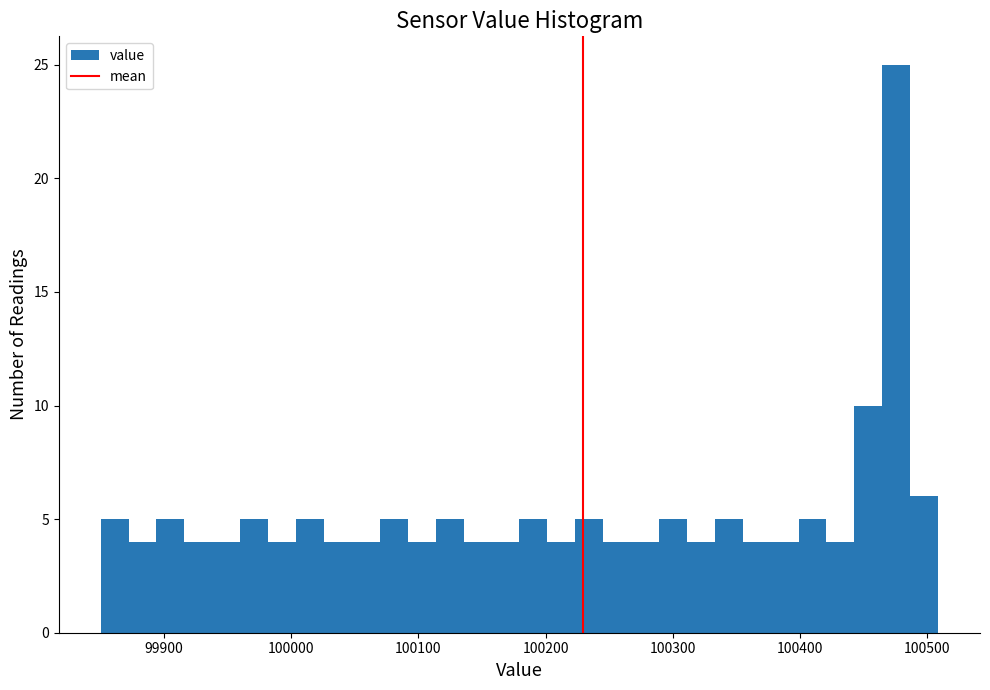

Read against the x-axis, roughly where is the centre of the tallest bar?

100480